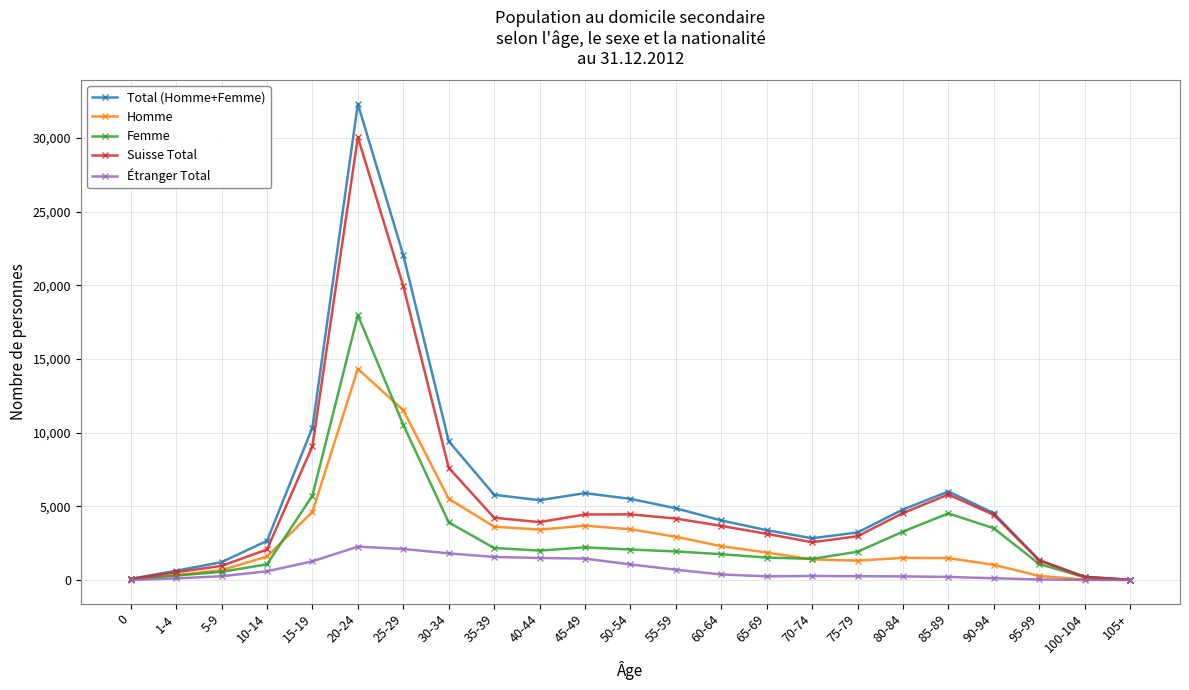

Which series changed the most between 15-19 and 90-94?

Total (Homme+Femme)